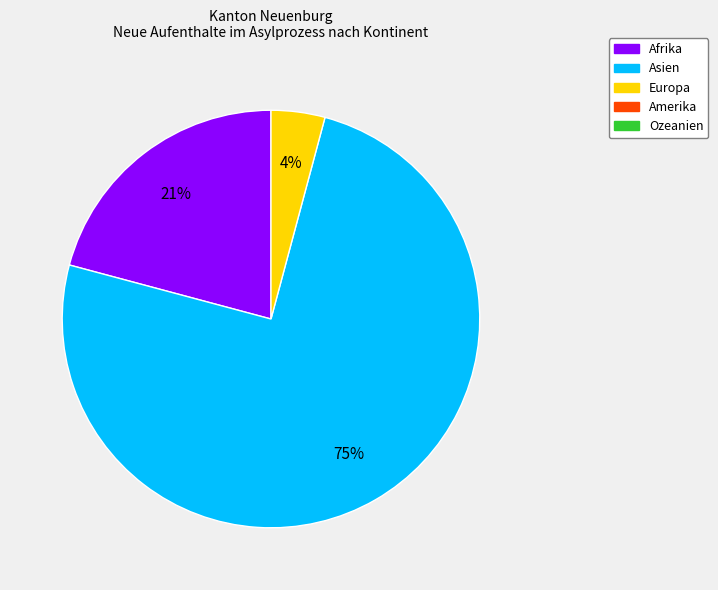

Does any single category account for the majority?

Yes